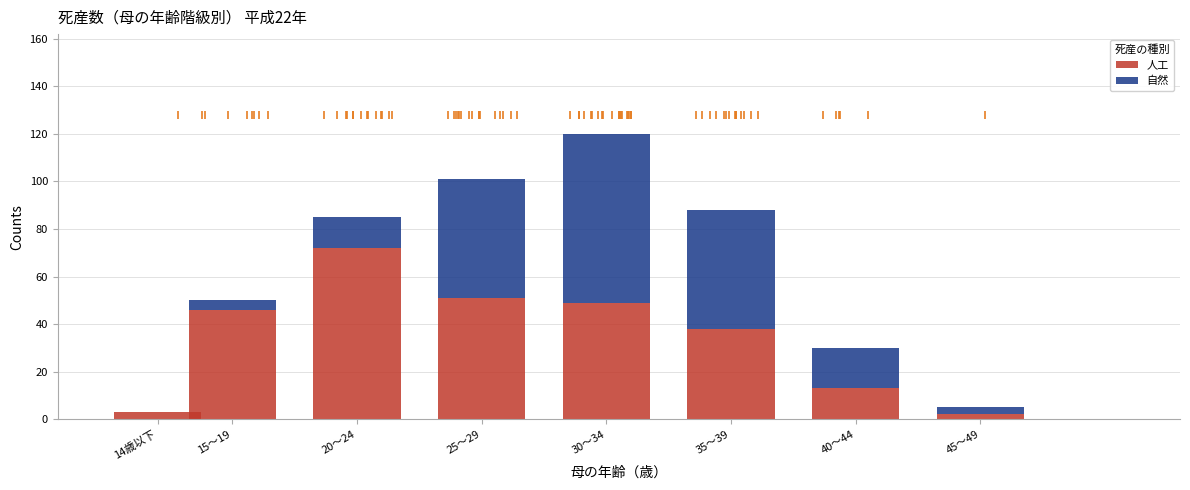

Reading left to right, list the values for the 人工 series.

14歳以下=3	15～19=46	20～24=72	25～29=51	30～34=49	35～39=38	40～44=13	45～49=2